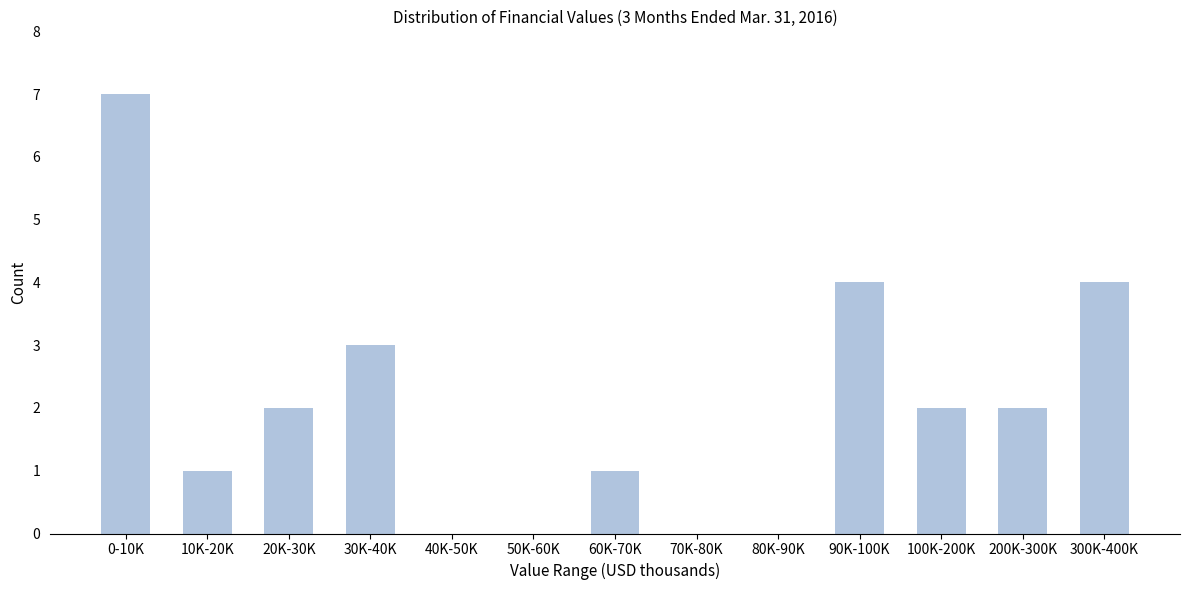

Reading left to right, what are all the values shown in this chart?

0-10K=7	10K-20K=1	20K-30K=2	30K-40K=3	40K-50K=0	50K-60K=0	60K-70K=1	70K-80K=0	80K-90K=0	90K-100K=4	100K-200K=2	200K-300K=2	300K-400K=4